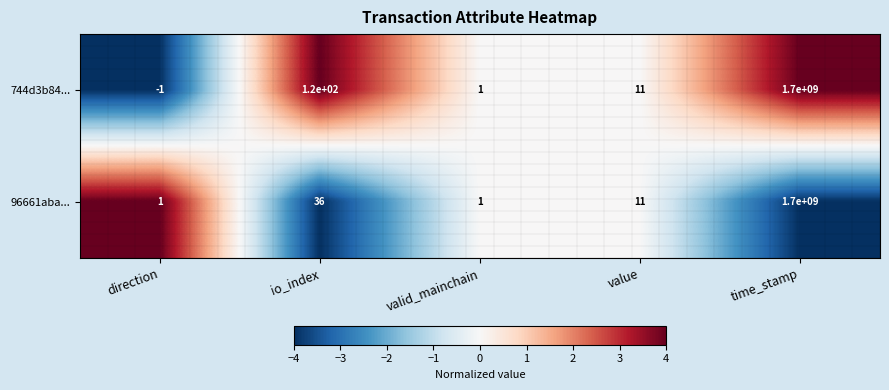

At which label does 744d3b84... first exceed 11?

io_index